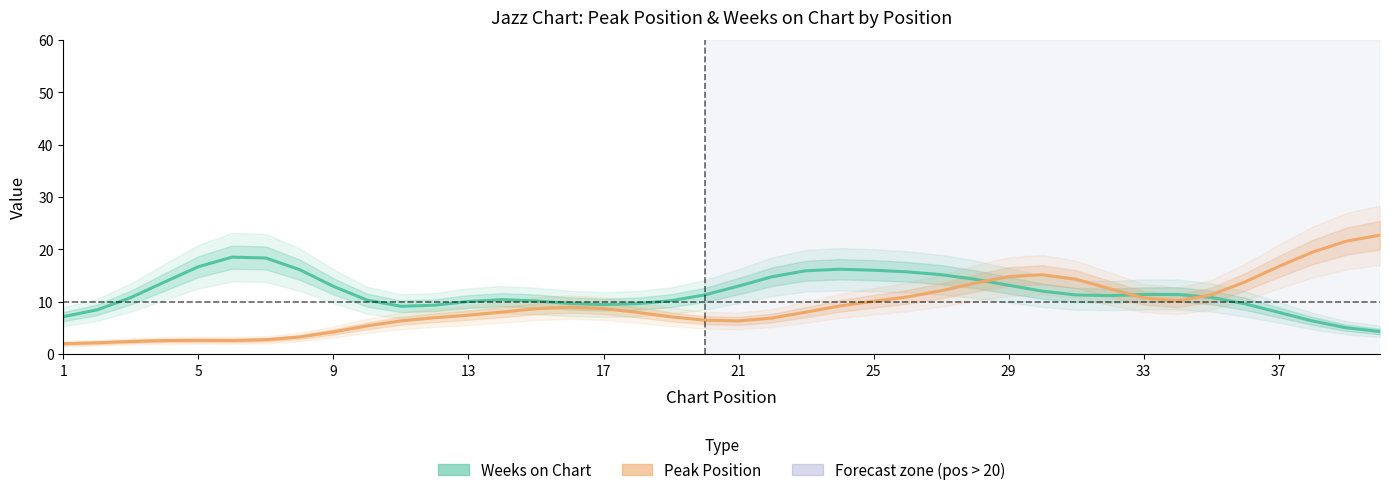

What are all the series names shown in the legend?

Weeks on Chart, Peak Position